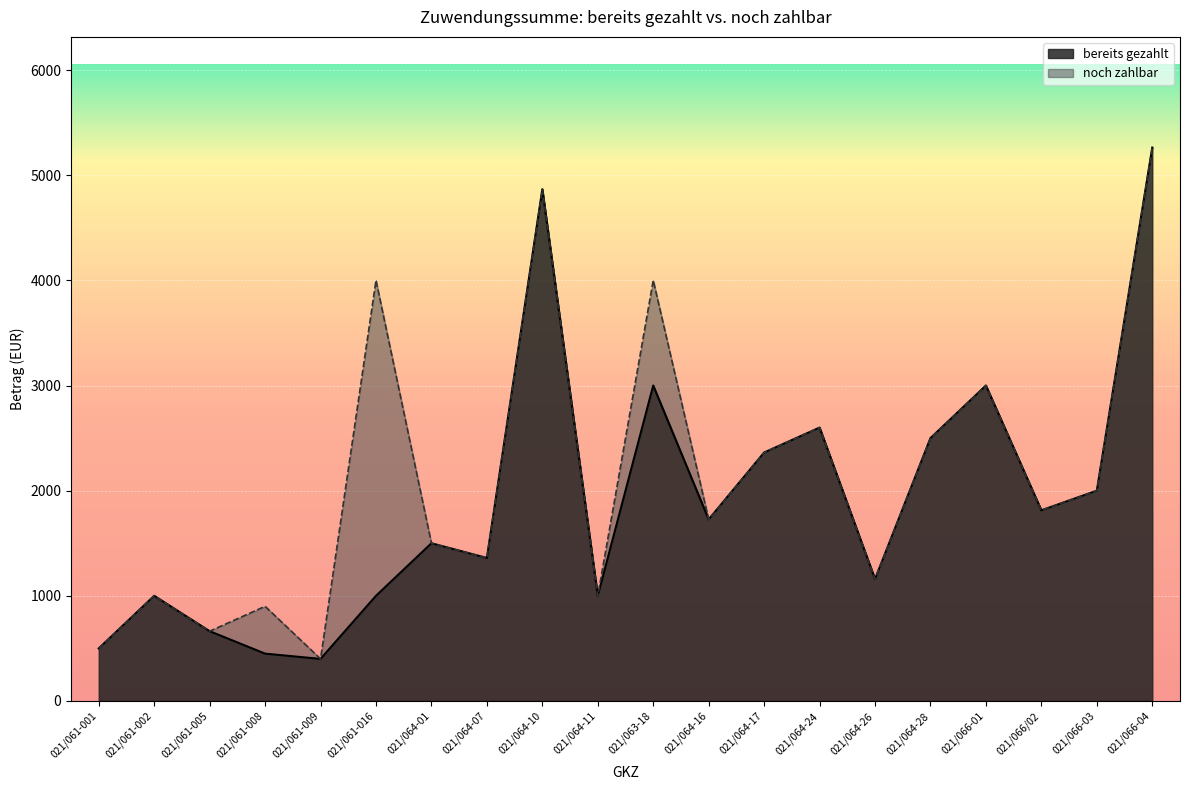

Rank the categories by value from highest to lowest.

021/066-04, 021/064-10, 021/063-18, 021/066-01, 021/064-24, 021/064-28, 021/064-17, 021/066-03, 021/066/02, 021/064-16, 021/064-01, 021/064-07, 021/064-26, 021/061-002, 021/061-016, 021/064-11, 021/061-005, 021/061-001, 021/061-008, 021/061-009